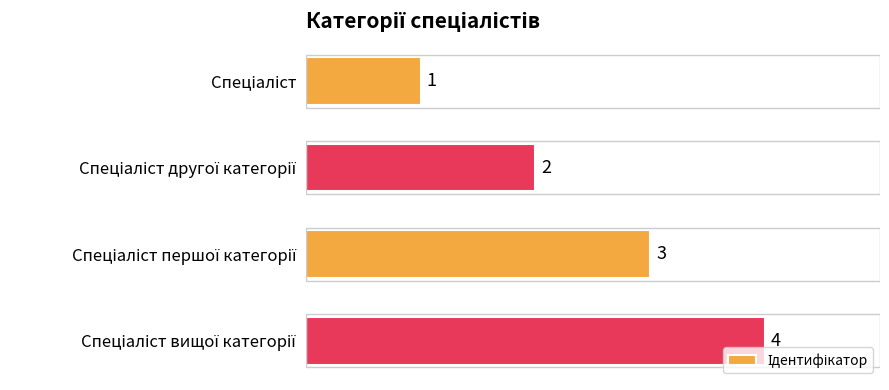

What is the value of the 1st bar from the top?

1